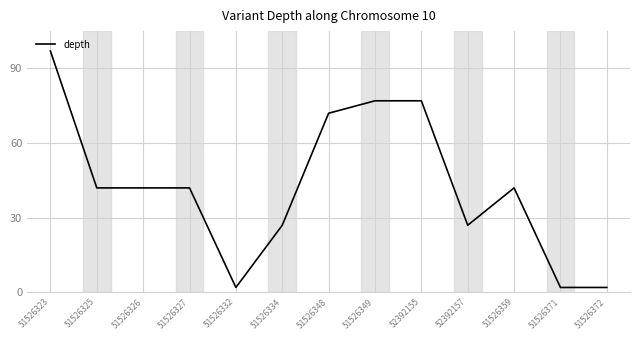

True or false: the data shows 42 at 51526325.

True